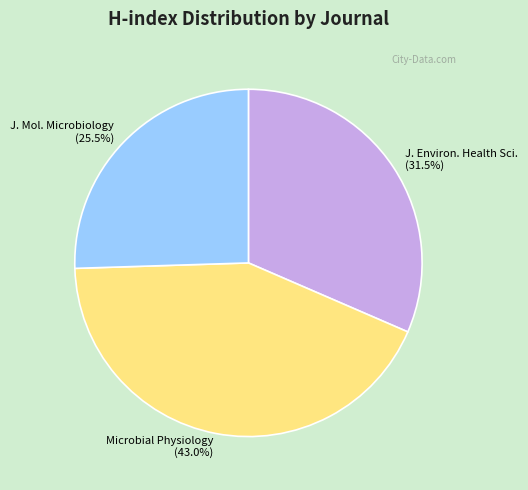

Between J. Mol. Microbiology and Microbial Physiology, which is larger?

Microbial Physiology